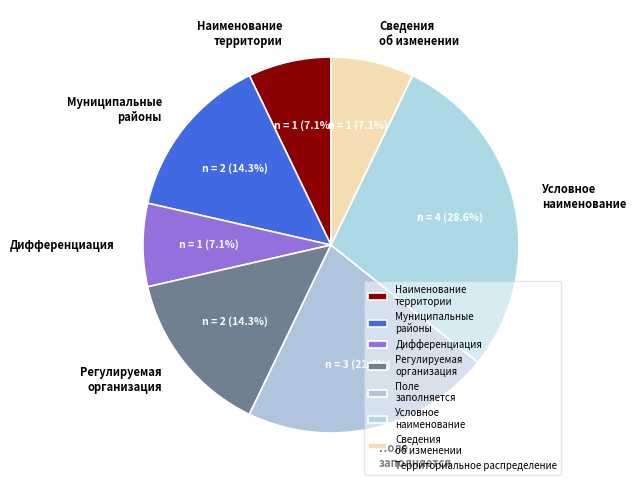

How many segments does this pie chart have?

7